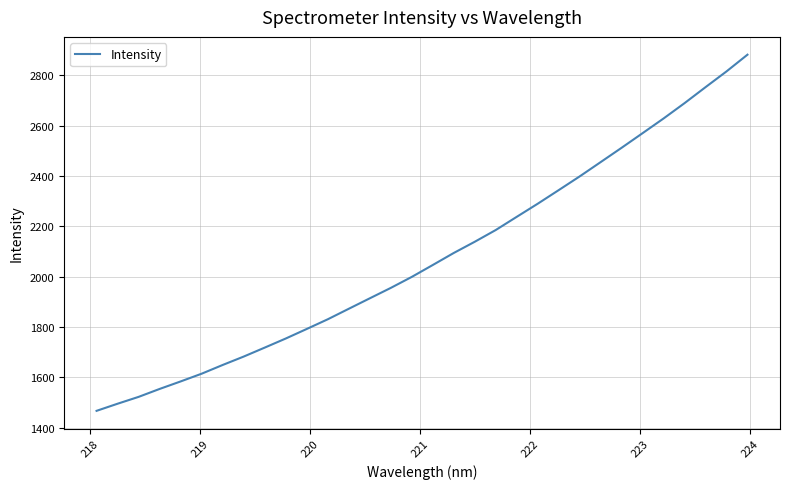

What is the difference between the maximum and minimum values?

1415.1